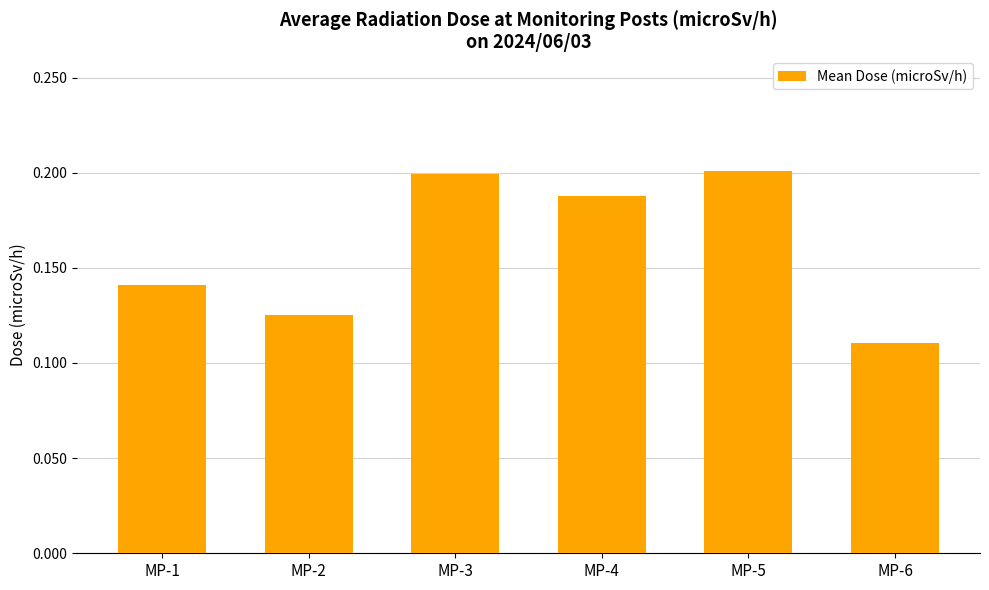

Which has a higher value, MP-2 or MP-6?

MP-2